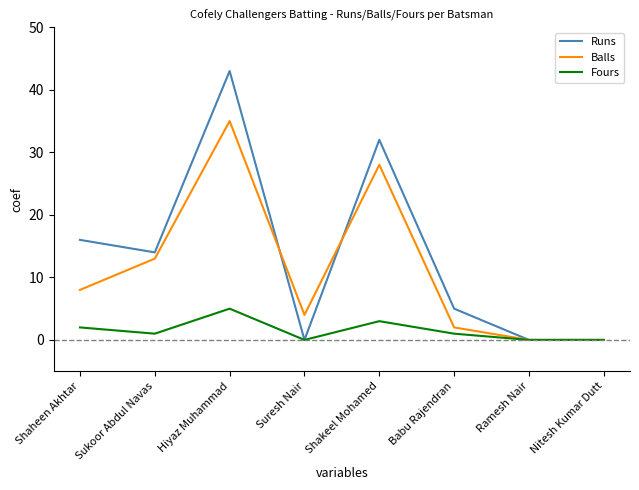

True or false: Balls has a value of 7 at Suresh Nair.

False